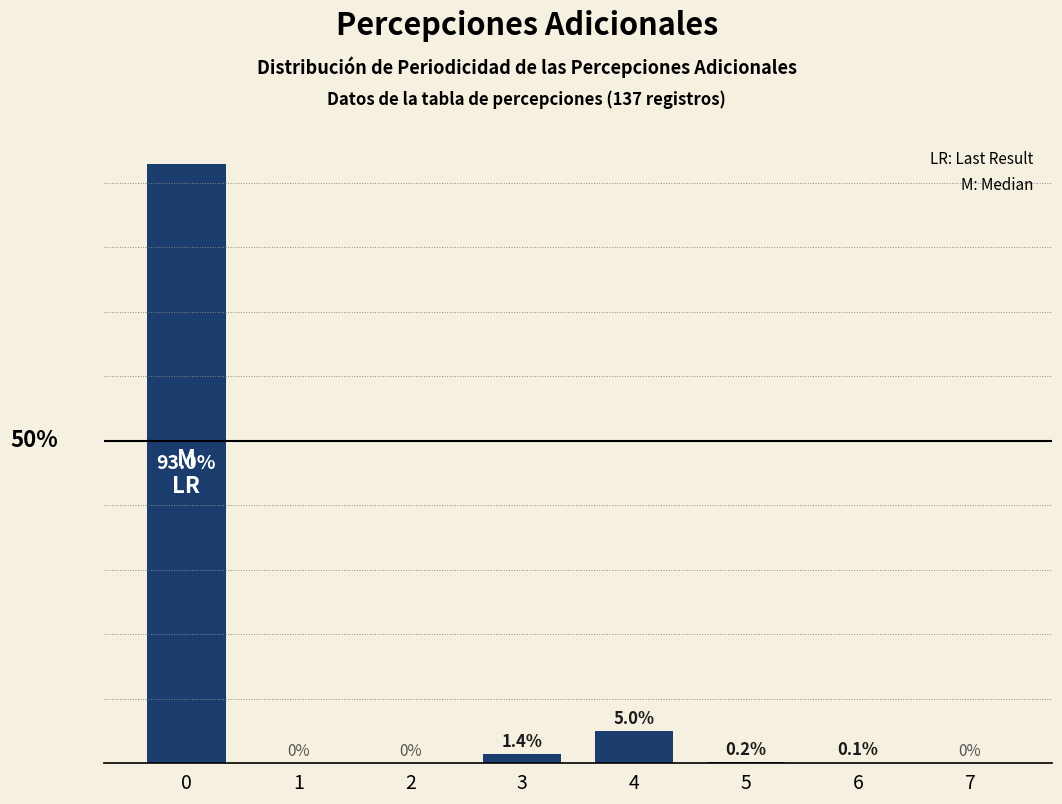

What is the sum of all values?

99.7